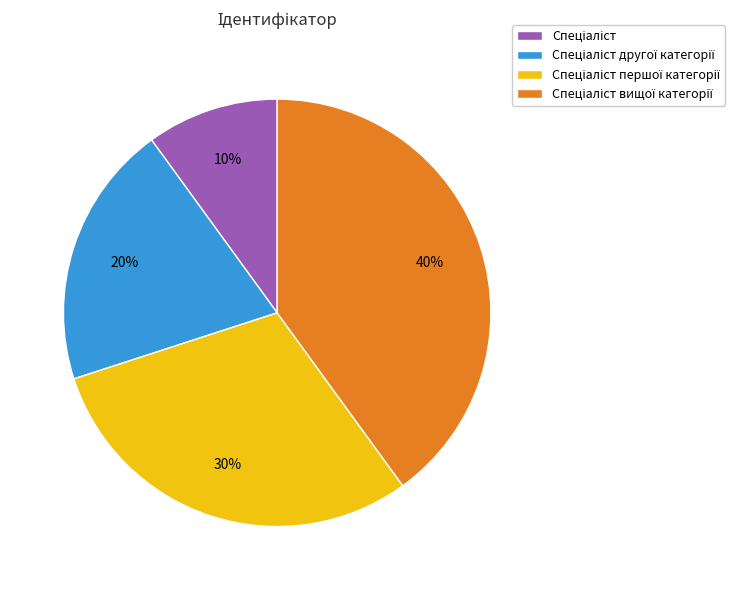

Does any single category account for the majority?

No